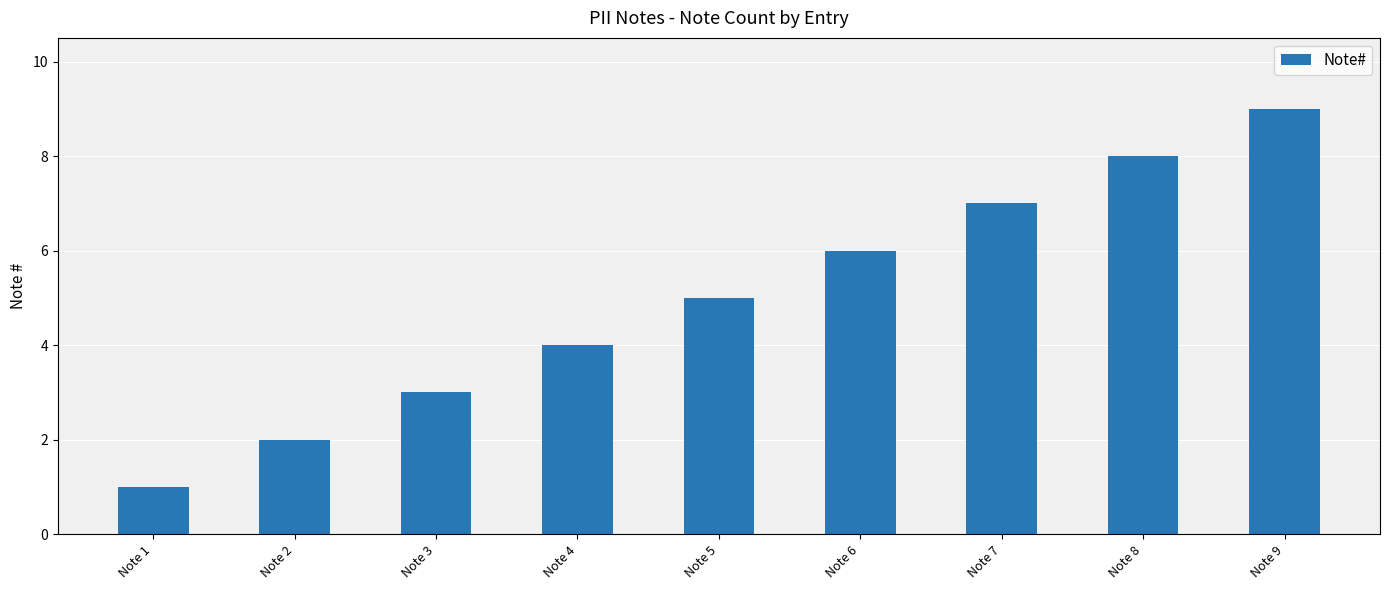

Which label corresponds to the largest value in the chart?

Note 9